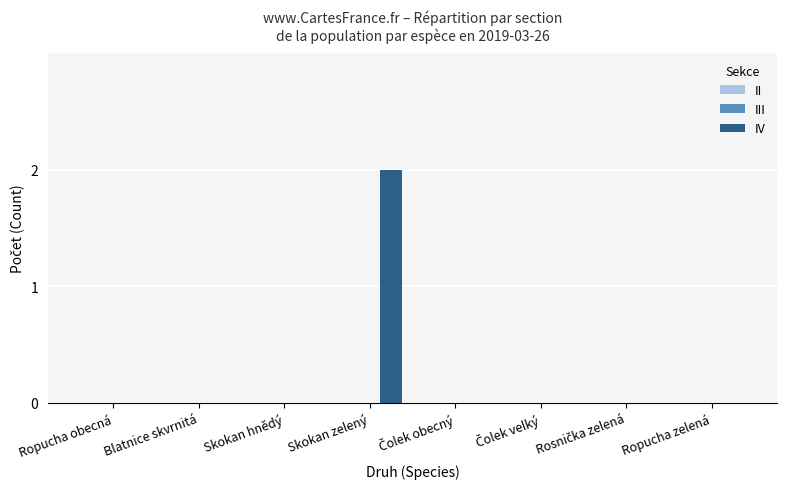

The value at Ropucha obecná is 1. True or false?

False